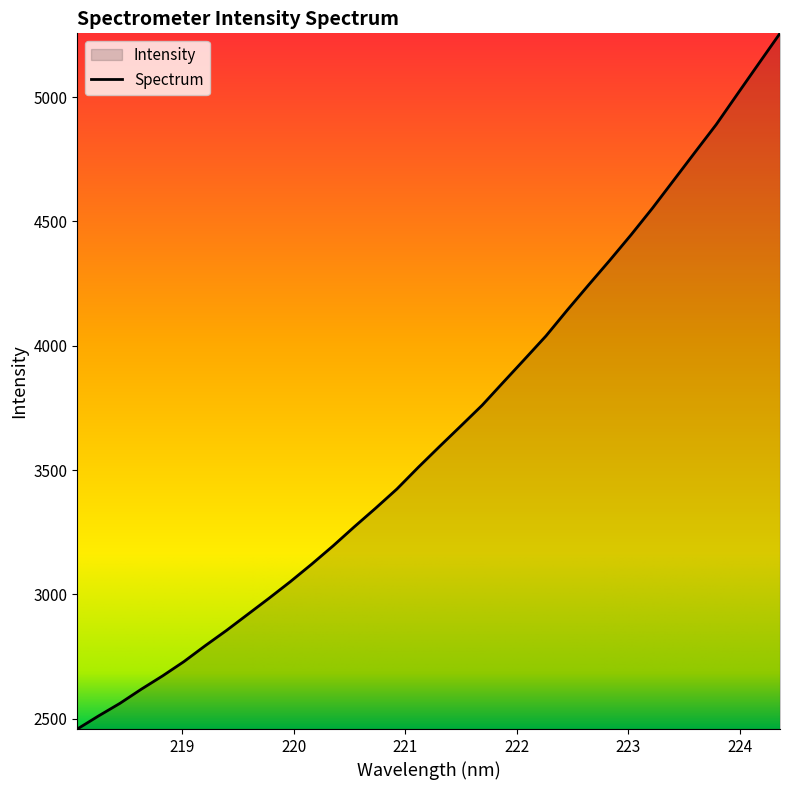

What is the maximum value shown in the chart?

5256.6